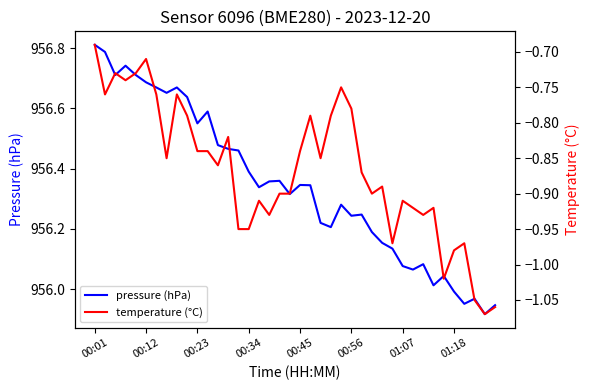

What is the value of the pressure (hPa) point at the 34th from the left?

956.0